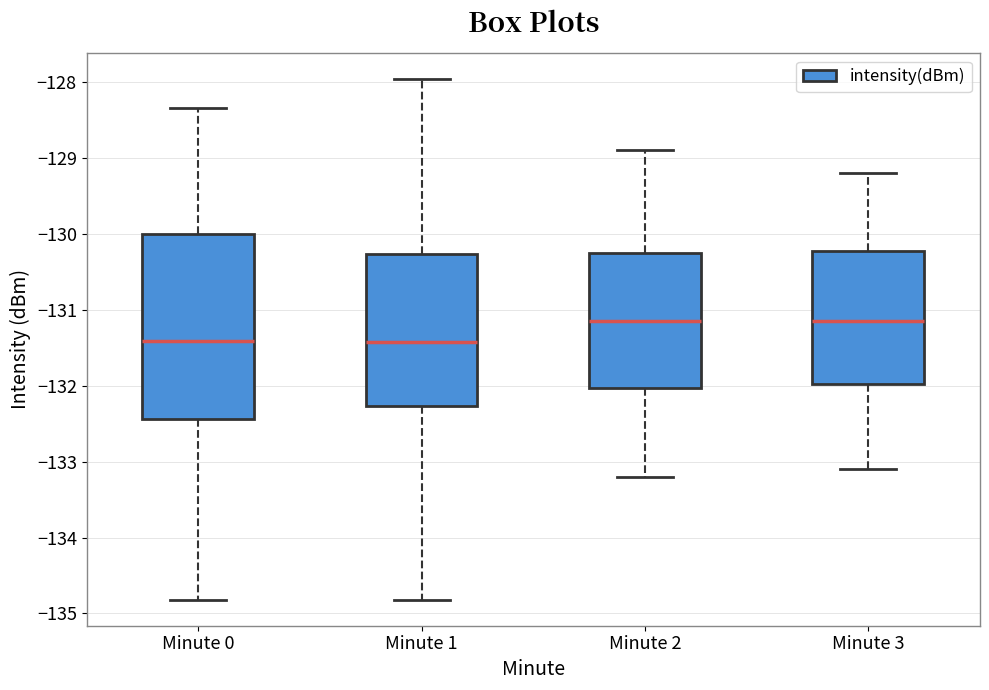

Where does the upper whisker of the box for Minute 3 end on the y-axis? The values are not printed on the chart, so give them approximately, as read against the axis.

-129.2